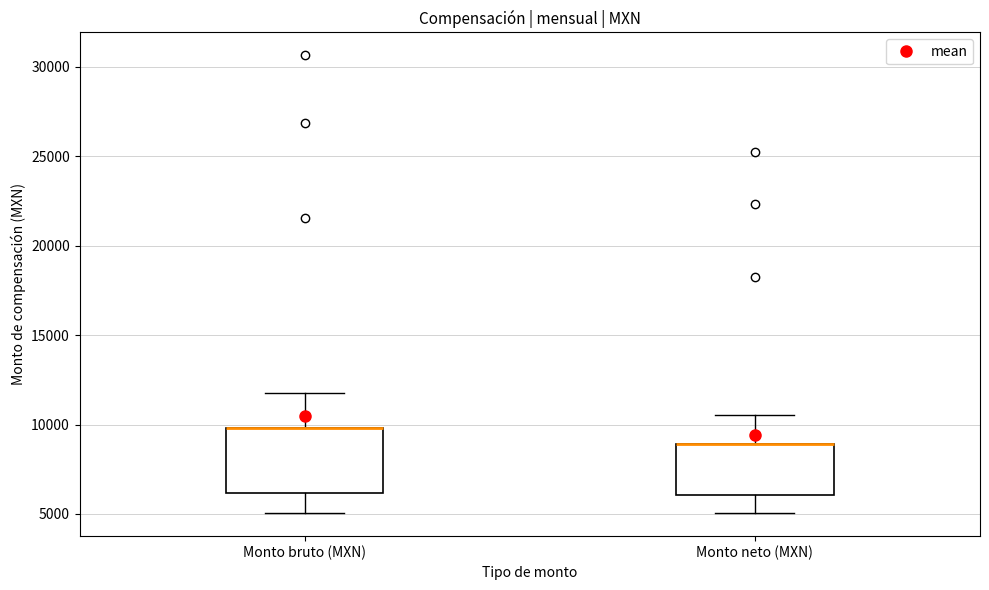

Where is the upper edge of the box for Monto neto (MXN) on the y-axis? The values are not printed on the chart, so give them approximately, as read against the axis.

9000